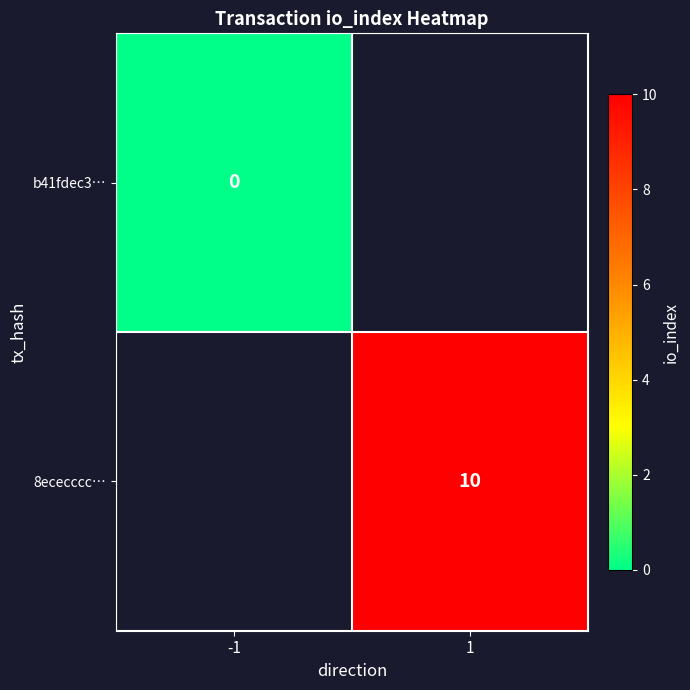

The 8ececccc… series shows 10 at 1. True or false?

True